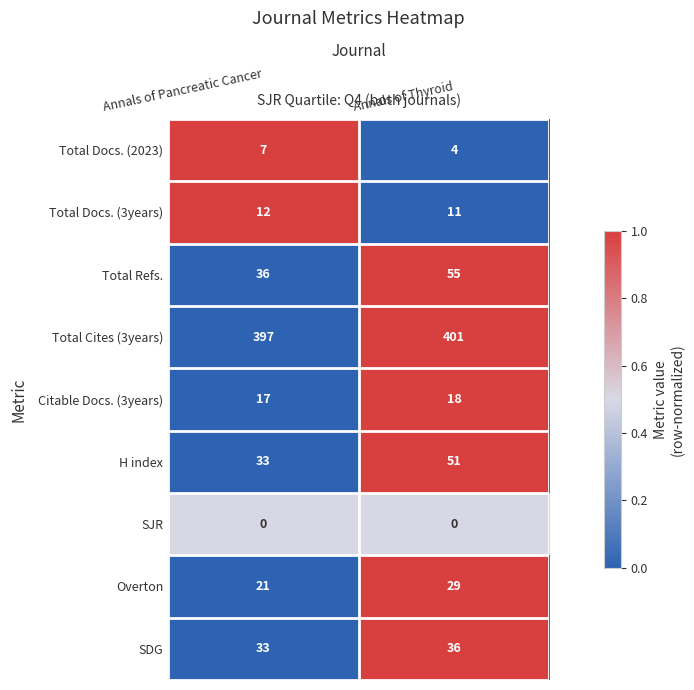

Reading right to left, list all the values displayed in this chart.

Total Docs. (2023): Annals of Thyroid=4	Annals of Pancreatic Cancer=7
Total Docs. (3years): Annals of Thyroid=11	Annals of Pancreatic Cancer=12
Total Refs.: Annals of Thyroid=55	Annals of Pancreatic Cancer=36
Total Cites (3years): Annals of Thyroid=401	Annals of Pancreatic Cancer=397
Citable Docs. (3years): Annals of Thyroid=18	Annals of Pancreatic Cancer=17
H index: Annals of Thyroid=51	Annals of Pancreatic Cancer=33
SJR: Annals of Thyroid=0	Annals of Pancreatic Cancer=0
Overton: Annals of Thyroid=29	Annals of Pancreatic Cancer=21
SDG: Annals of Thyroid=36	Annals of Pancreatic Cancer=33